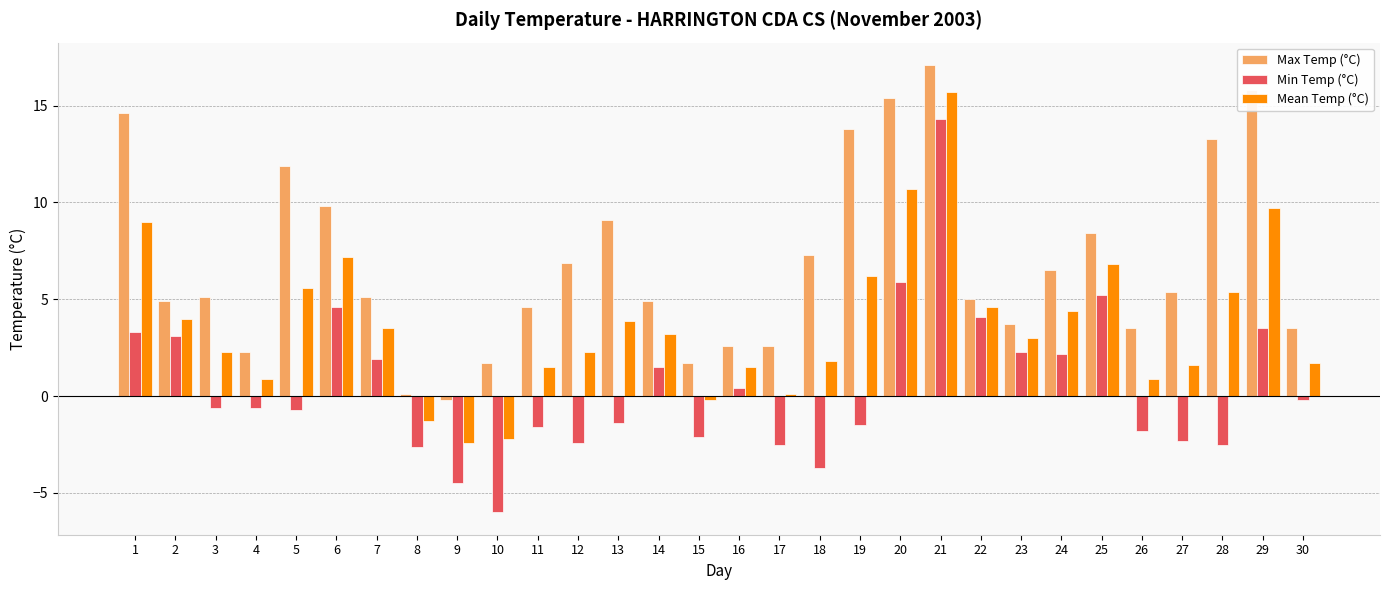

Are the bars grouped side by side (vs. stacked)?

Yes